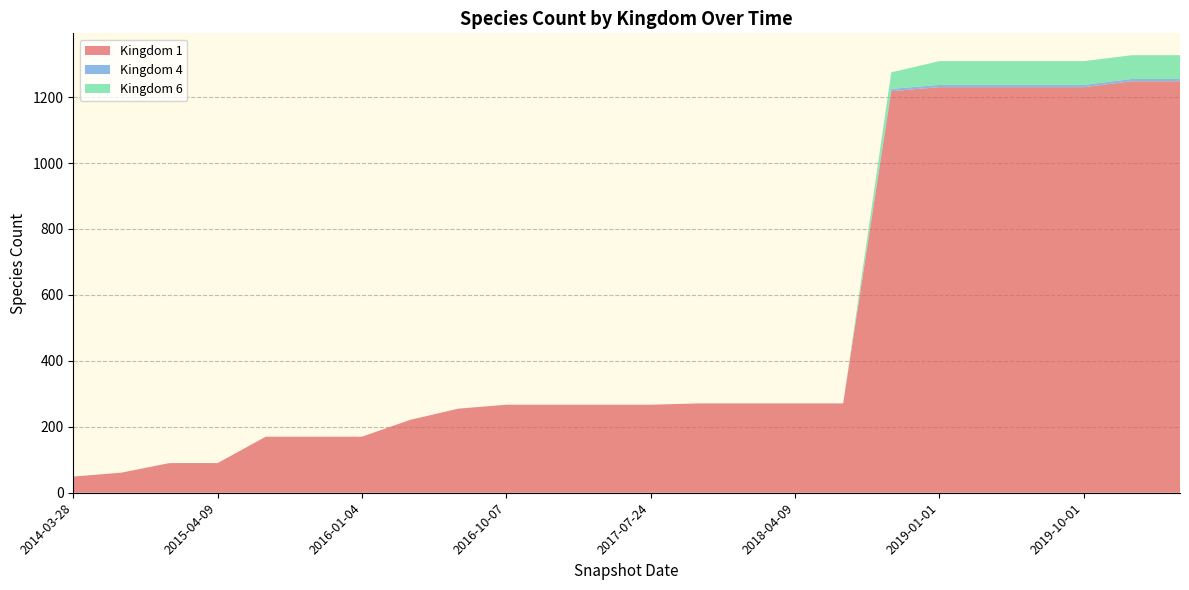

Reading left to right, list all the values displayed in this chart.

1: 2014-03-28=49	2014-09-08=61	2015-01-19=90	2015-04-09=90	2015-07-03=170	2015-10-01=170	2016-01-04=170	2016-04-05=221	2016-07-04=255	2016-10-07=267	2016-12-27=267	2017-04-12=267	2017-07-24=267	2017-10-12=271	2017-12-22=271	2018-04-09=271	2018-07-11=271	2018-09-28=1218	2019-01-01=1230	2019-04-06=1230	2019-07-01=1230	2019-10-01=1230	2020-01-01=1248	2020-04-01=1248
4: 2014-03-28=0	2014-09-08=0	2015-01-19=0	2015-04-09=0	2015-07-03=0	2015-10-01=0	2016-01-04=0	2016-04-05=0	2016-07-04=0	2016-10-07=0	2016-12-27=0	2017-04-12=0	2017-07-24=0	2017-10-12=0	2017-12-22=0	2018-04-09=0	2018-07-11=0	2018-09-28=7	2019-01-01=7	2019-04-06=7	2019-07-01=7	2019-10-01=7	2020-01-01=7	2020-04-01=7
6: 2014-03-28=0	2014-09-08=0	2015-01-19=0	2015-04-09=0	2015-07-03=0	2015-10-01=0	2016-01-04=0	2016-04-05=0	2016-07-04=0	2016-10-07=0	2016-12-27=0	2017-04-12=0	2017-07-24=0	2017-10-12=0	2017-12-22=0	2018-04-09=0	2018-07-11=0	2018-09-28=50	2019-01-01=72	2019-04-06=72	2019-07-01=72	2019-10-01=72	2020-01-01=72	2020-04-01=72